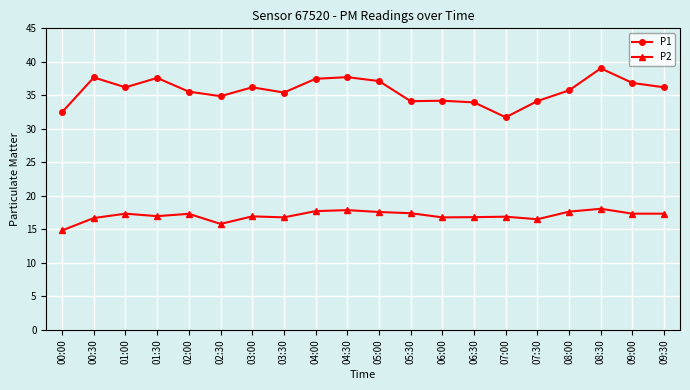

What is the label of the 2nd point from the right?

09:00